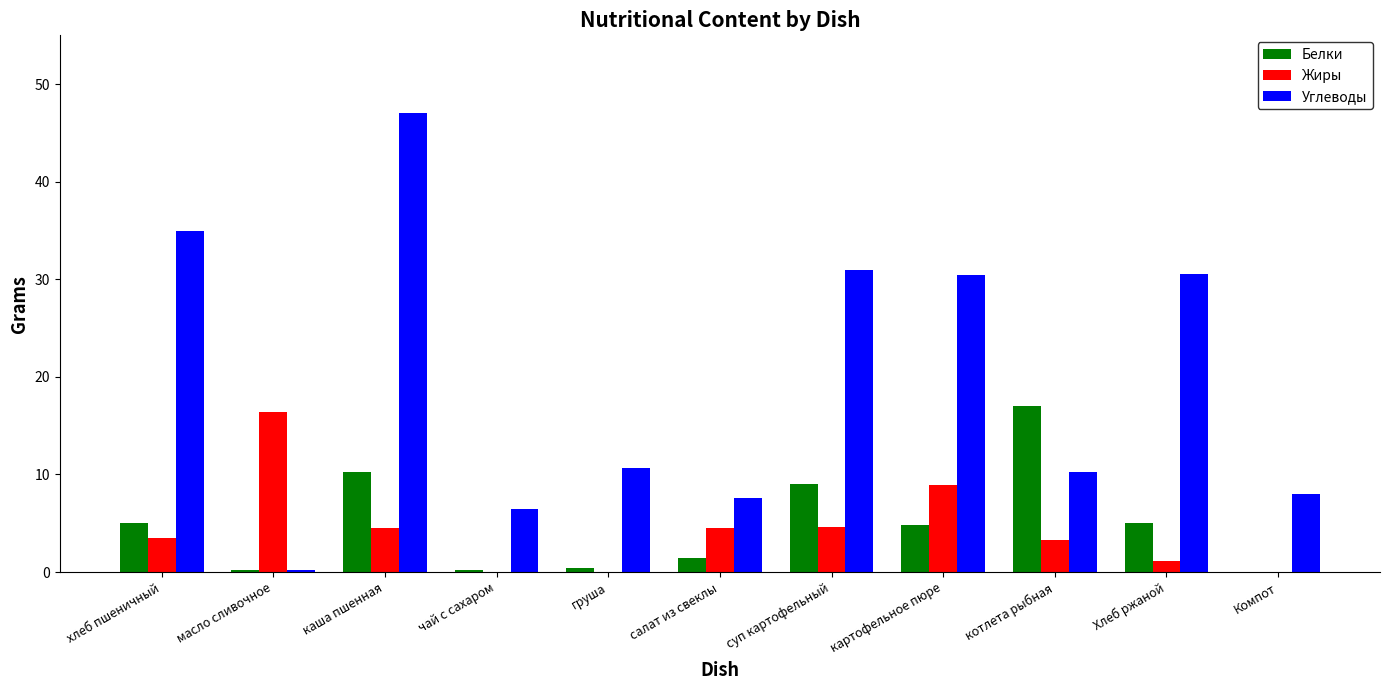

The value of Углеводы at Компот is 8.0. True or false?

True